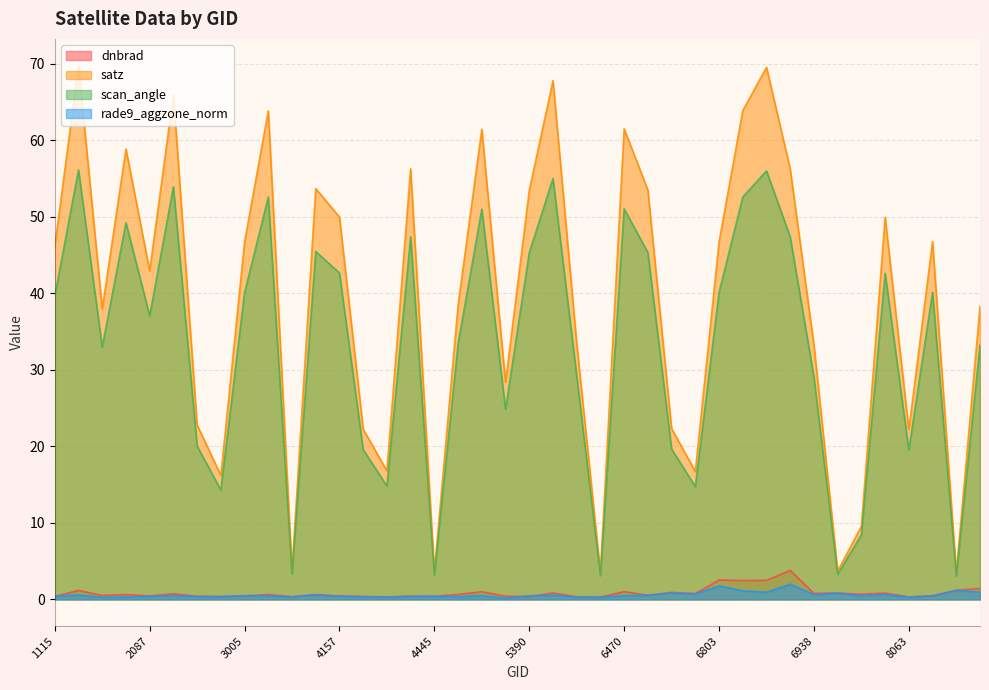

How many interior local valleys does the rade9_aggzone_norm series have?

12